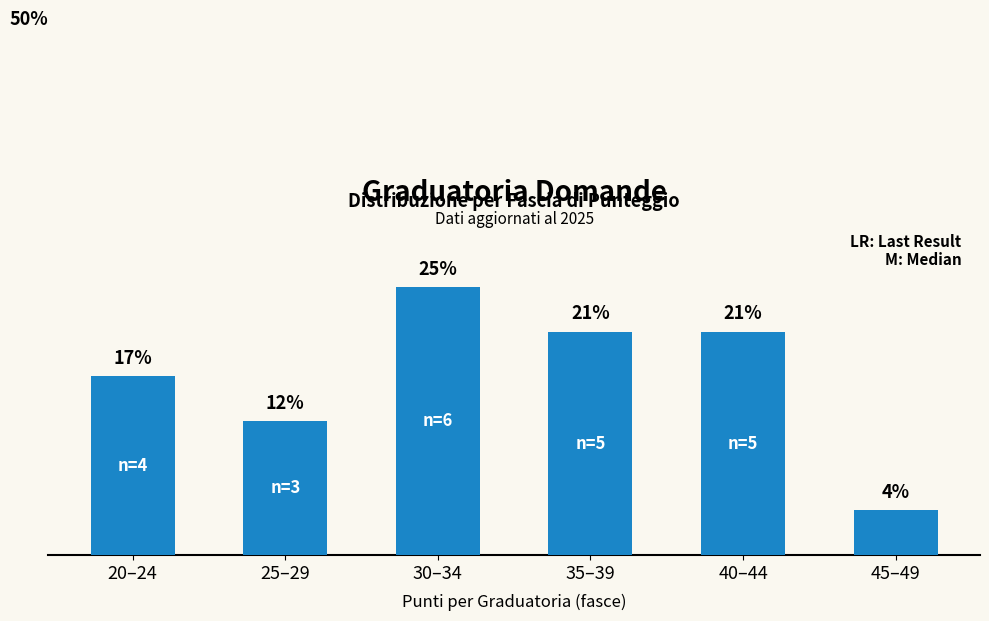

Which label corresponds to the largest value in the chart?

30–34